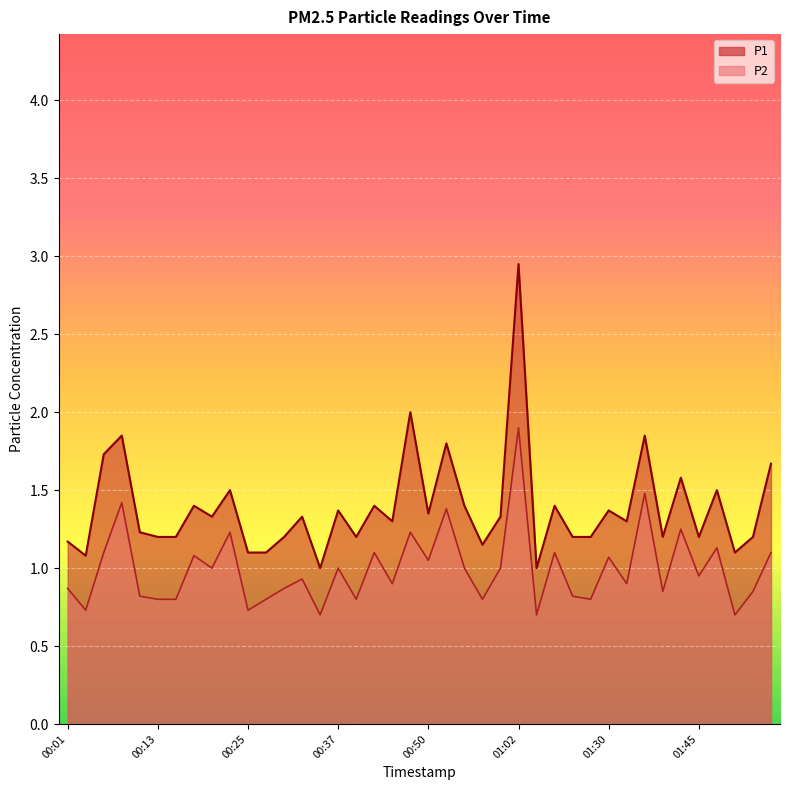

At which category is the sum across all series the highest?

01:02